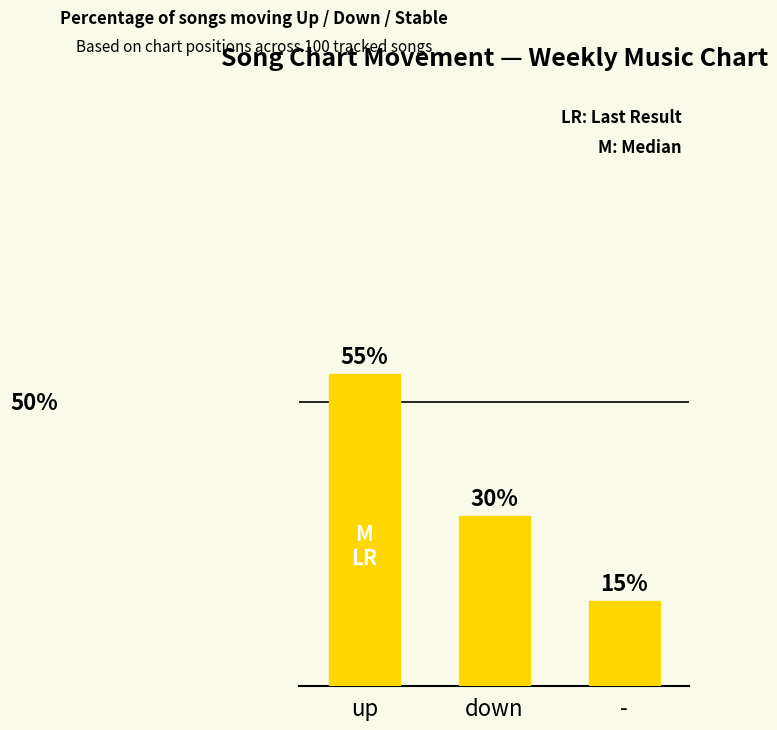

Where is the data nearest to the value 35?

down